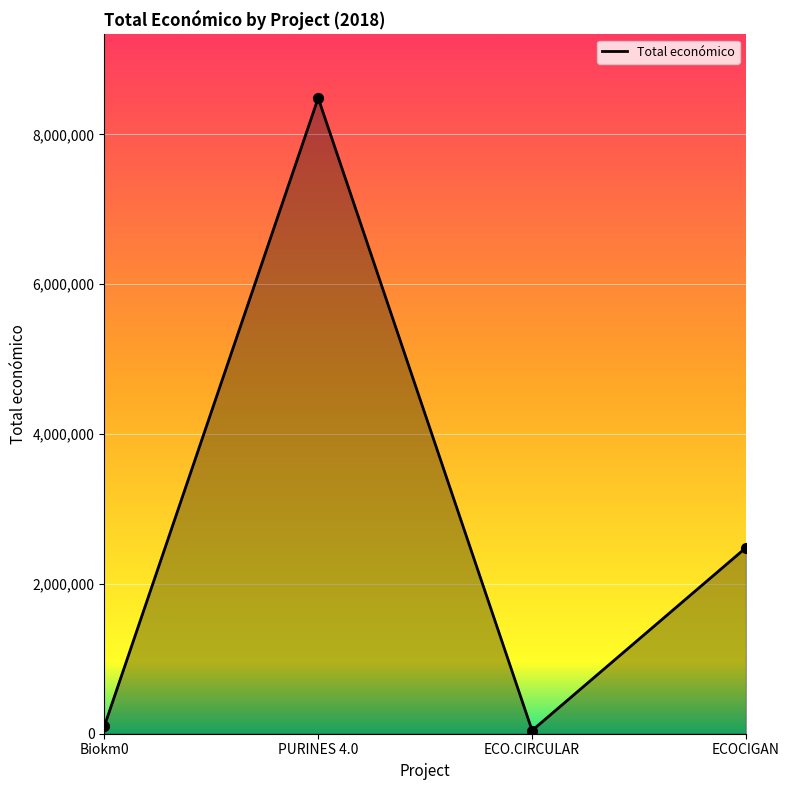

Approximately how many times larger is the value at PURINES 4.0 compared to ECOCIGAN?

3.4